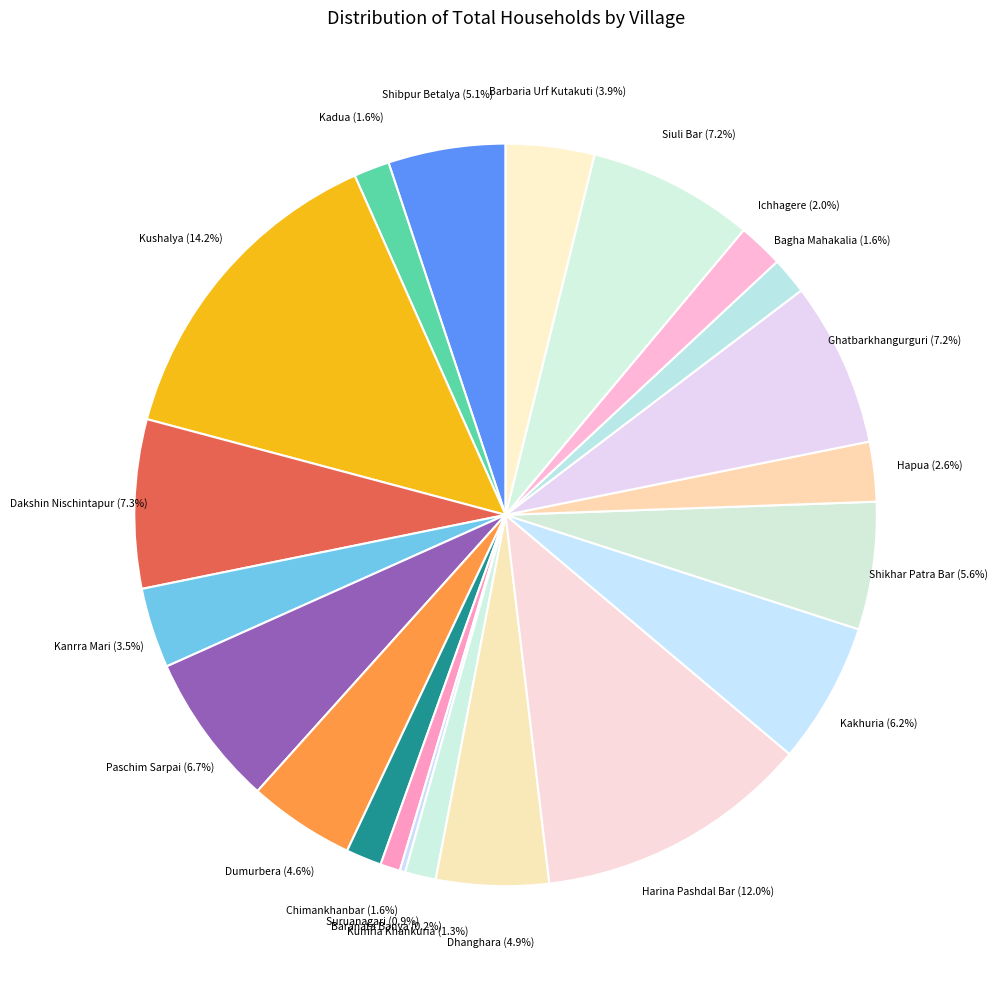

Is there any slice that represents more than half of the pie?

No